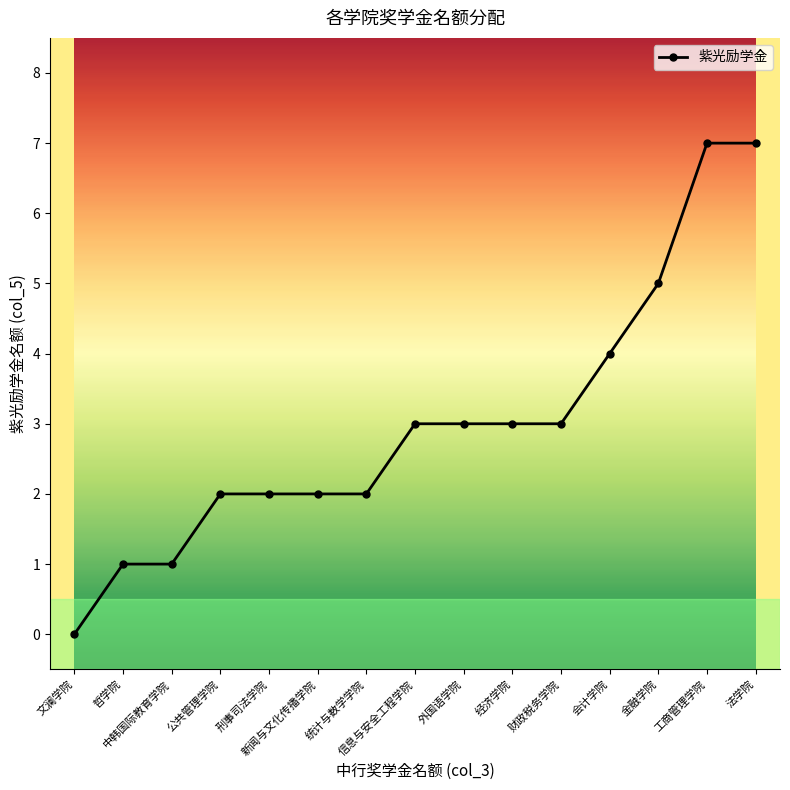

What is the label of the 5th point from the right?

财政税务学院